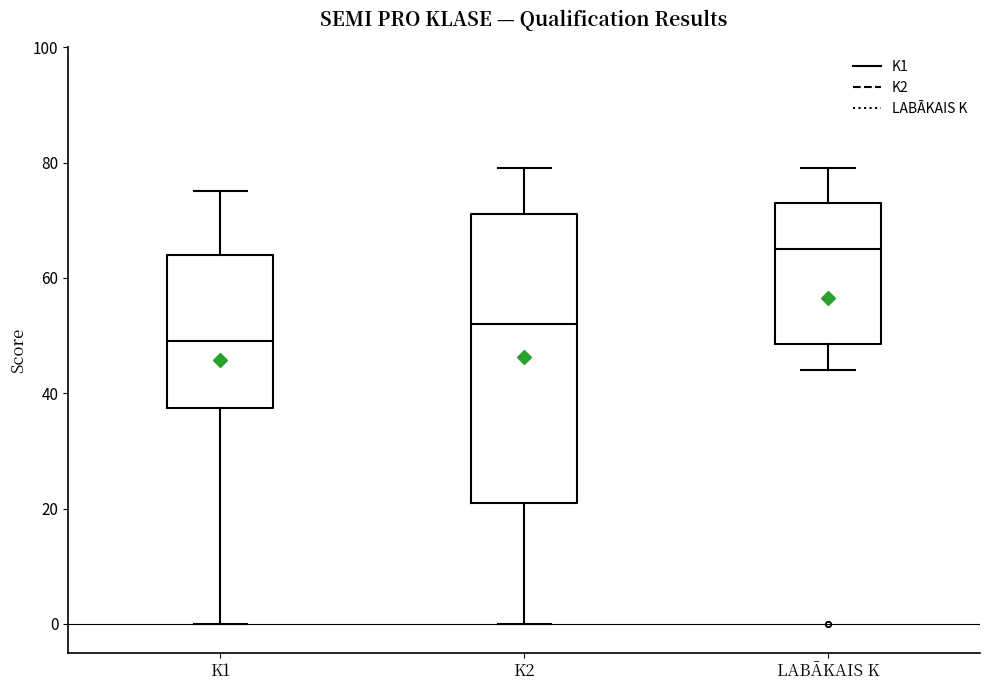

Which box's median line is the lowest?

K1